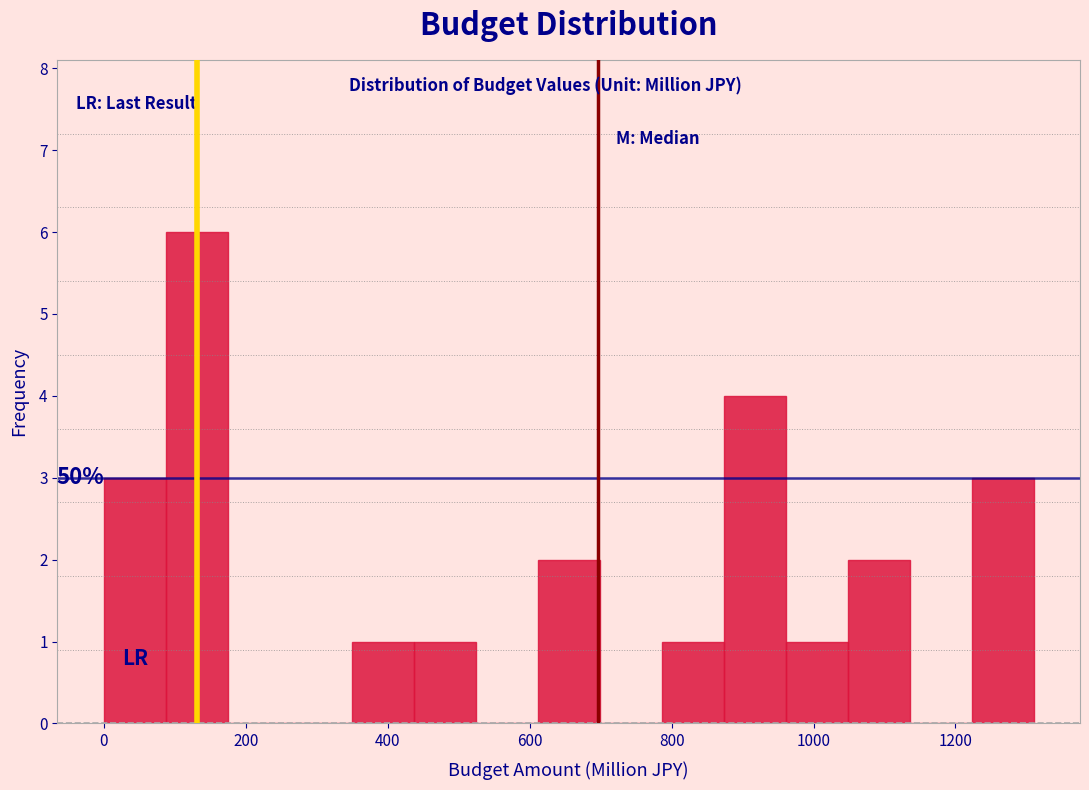

Which range on the x-axis has the tallest bar?

80 to 180